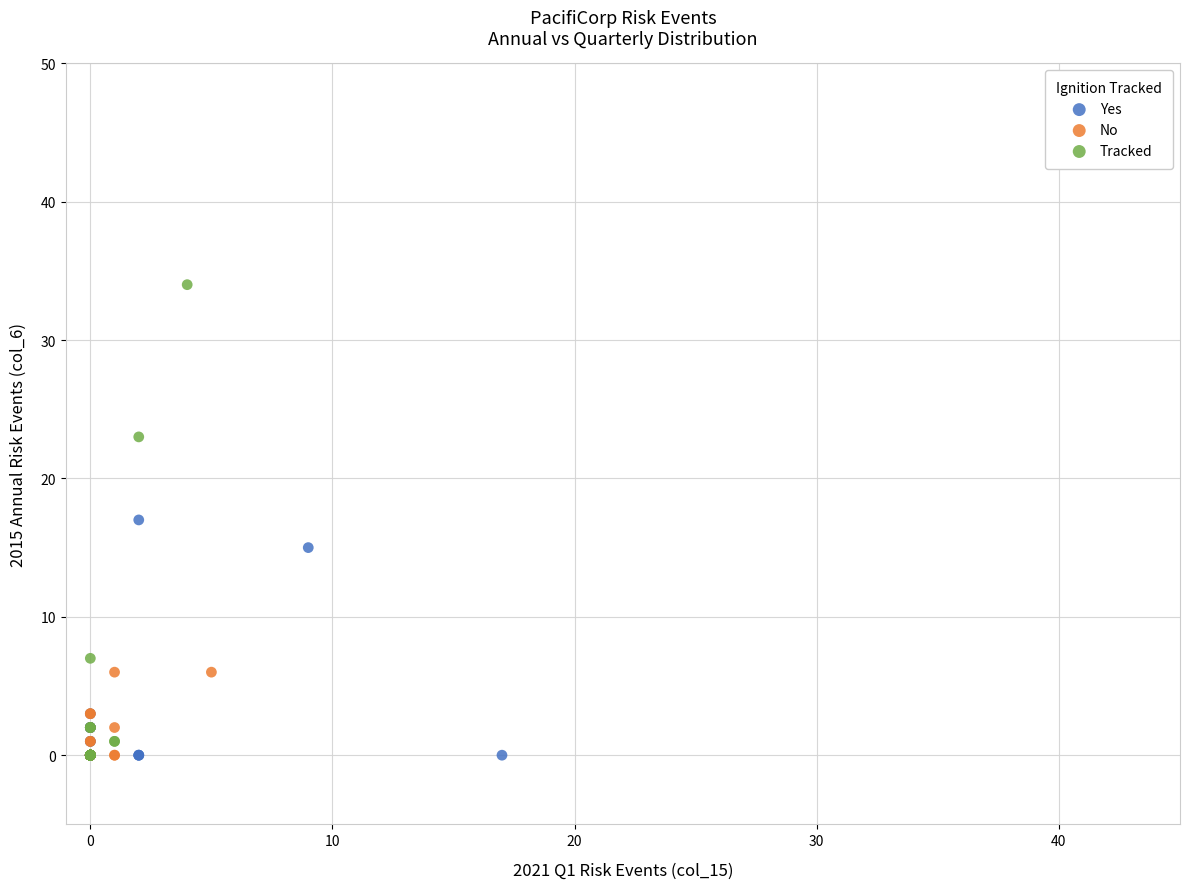

Which series has the largest Y range (max minus min)?

Tracked